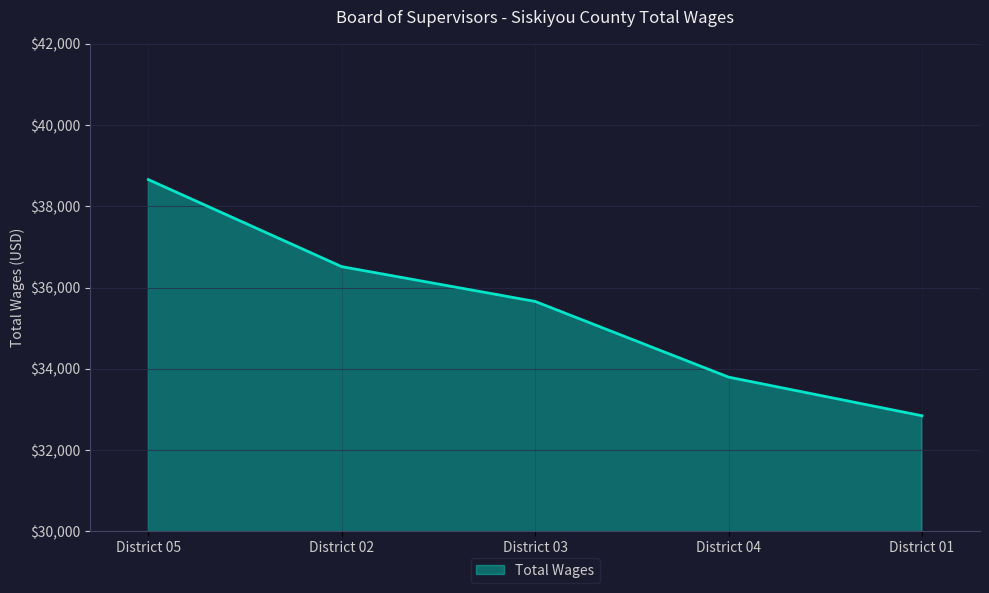

Which category has the highest value across all series?

District 05